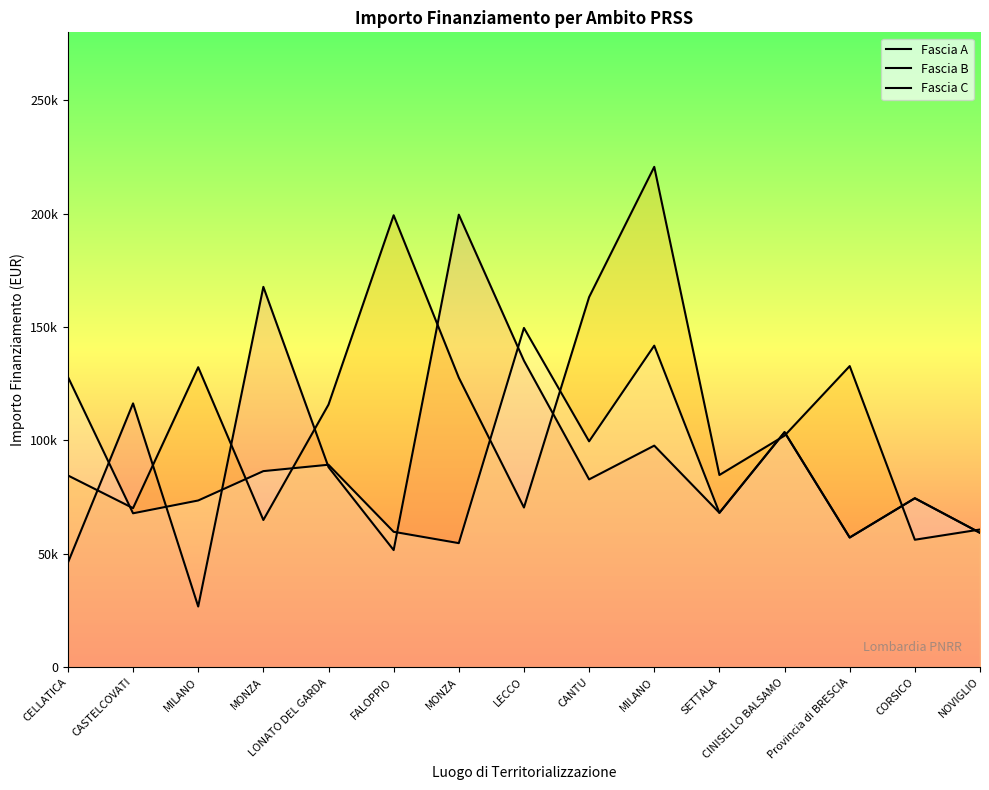

What is the greatest value displayed?

220663.0